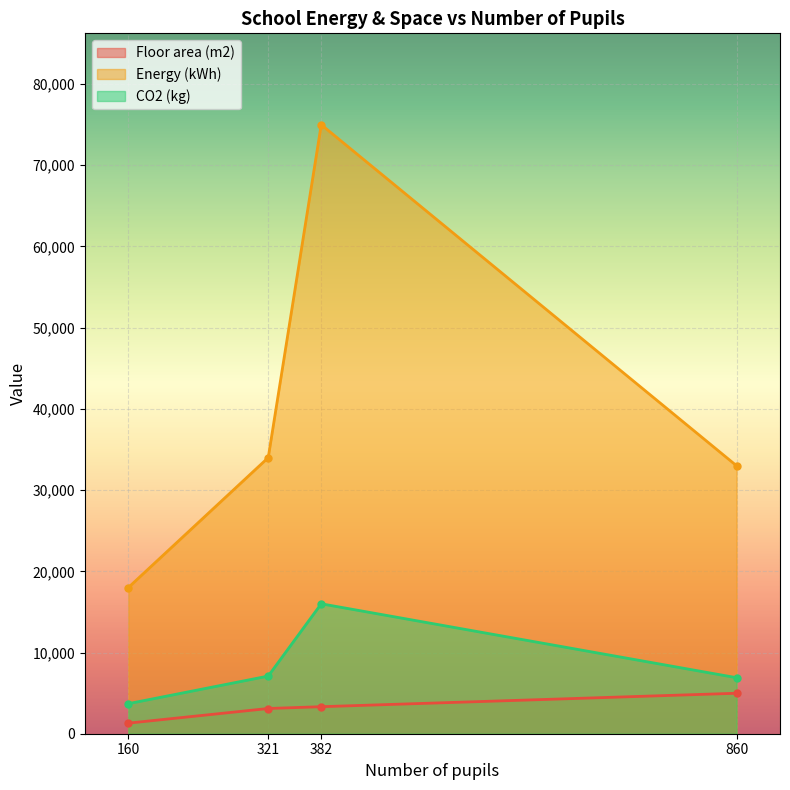

Where does the CO2 (kg) series first go above 7100?

382